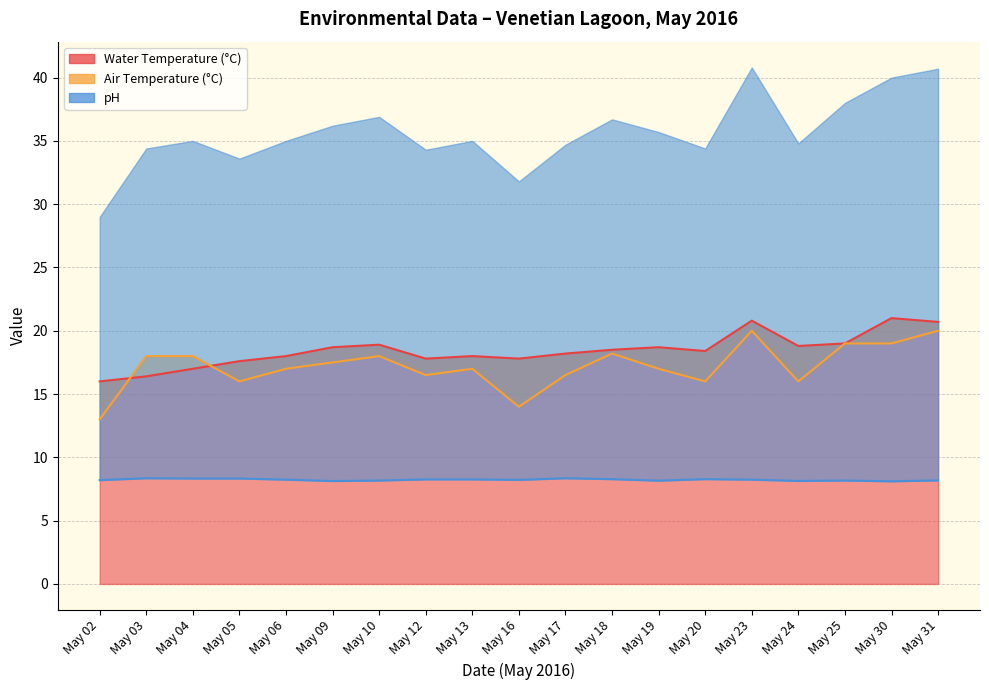

At which category does Air Temperature (°C) reach its first local peak?

May 10